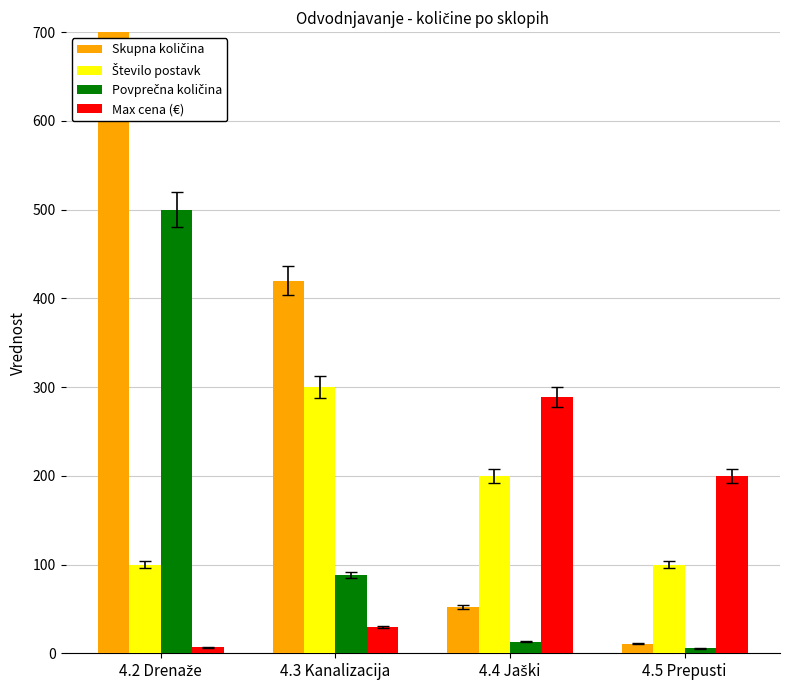

Is the value of Skupna količina at 4.5 Prepusti greater than the value of Povprečna količina at 4.5 Prepusti?

Yes